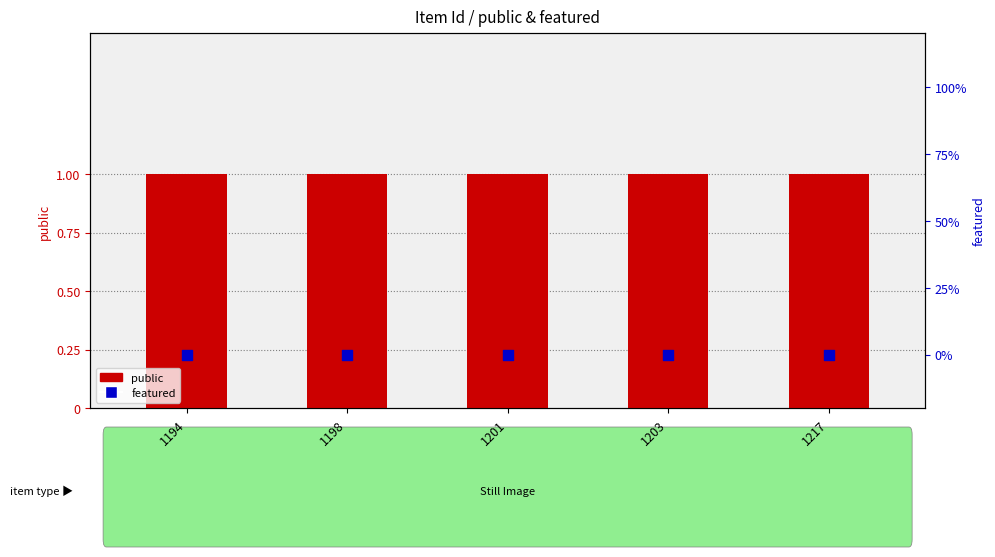

Which series has the widest spread of Y values?

public